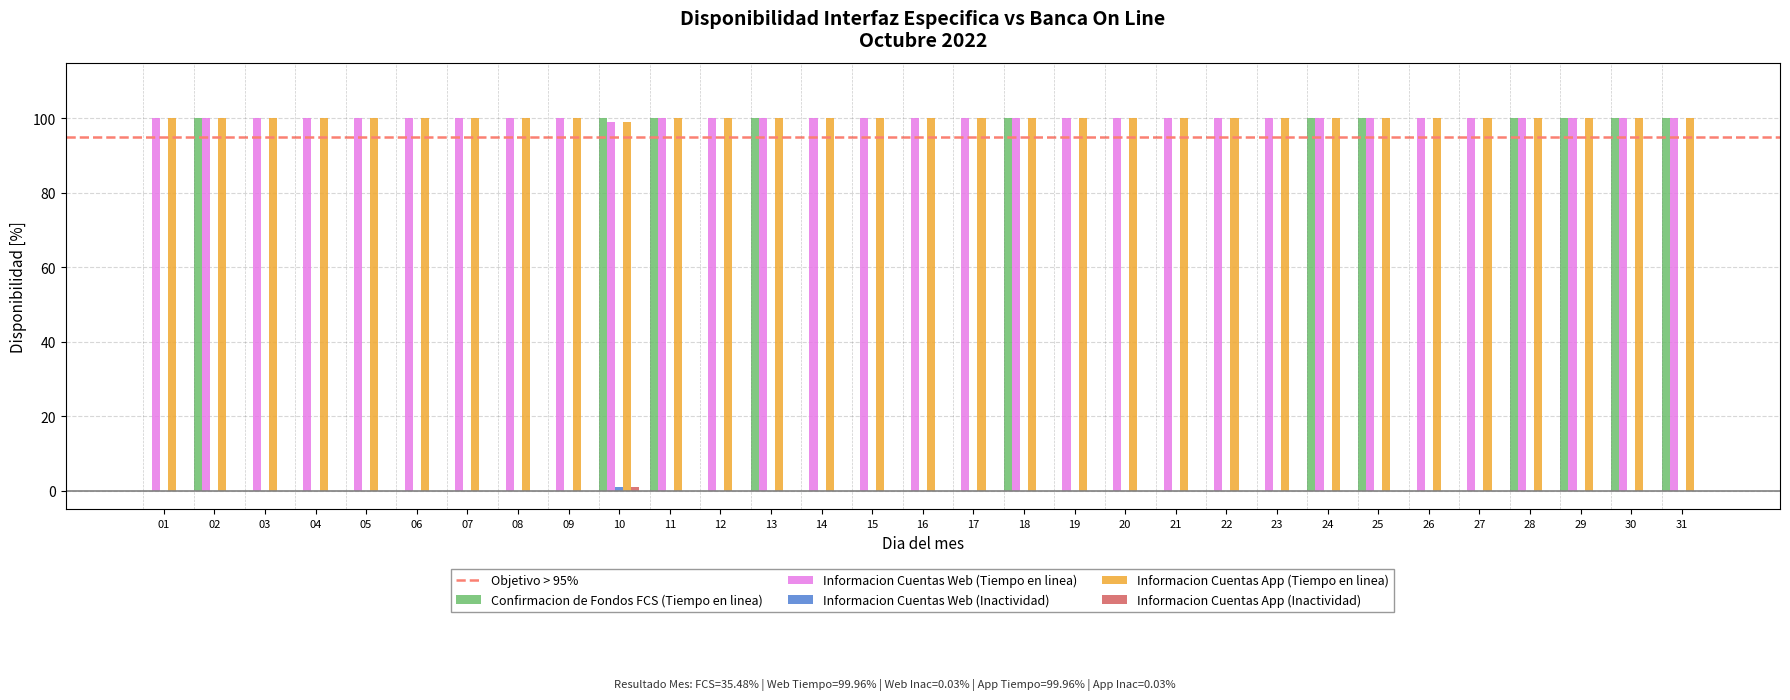

What is the total value across all series at 27?

200.0